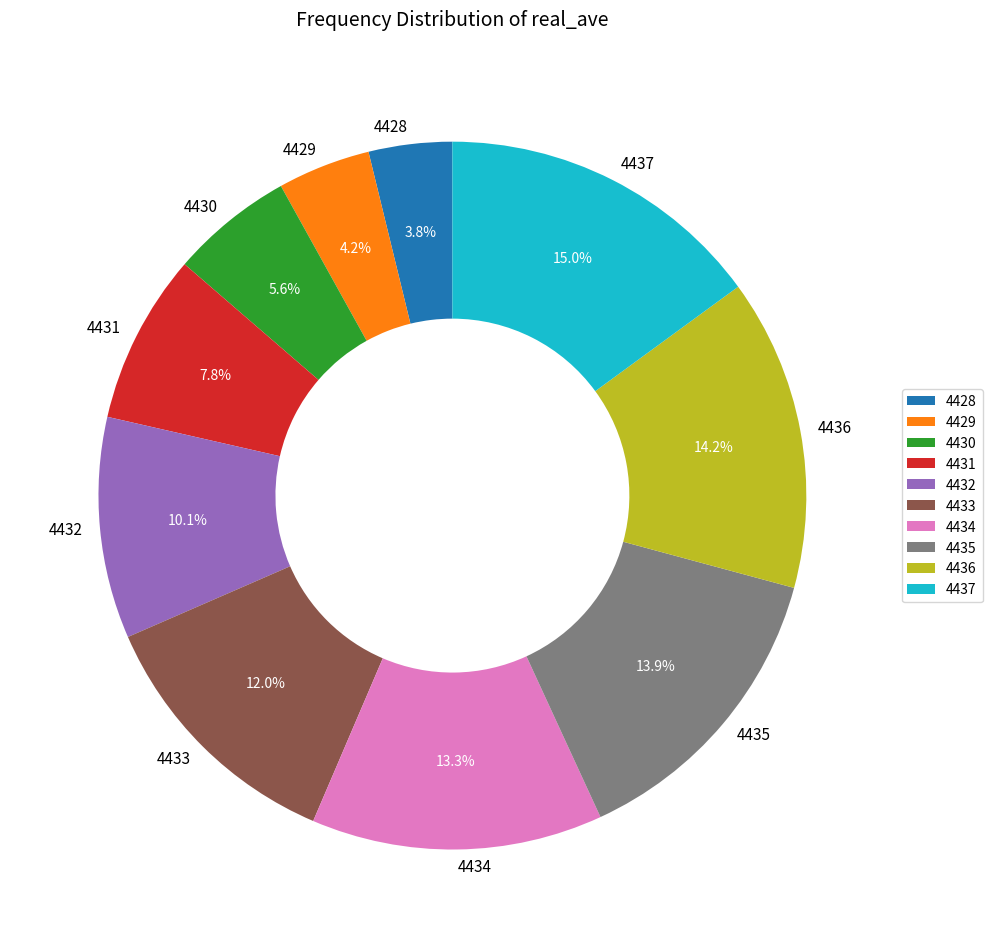

Does 4436 account for over 50% of the chart?

No